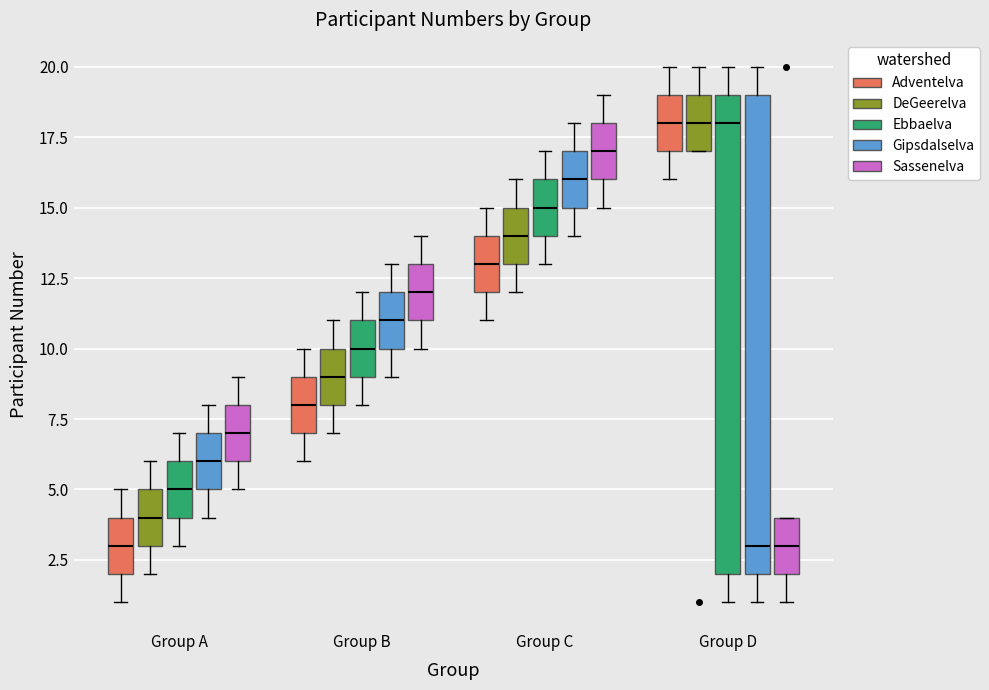

Where is the lower edge of the box for Group A (Sassenelva) on the y-axis? The values are not printed on the chart, so give them approximately, as read against the axis.

6